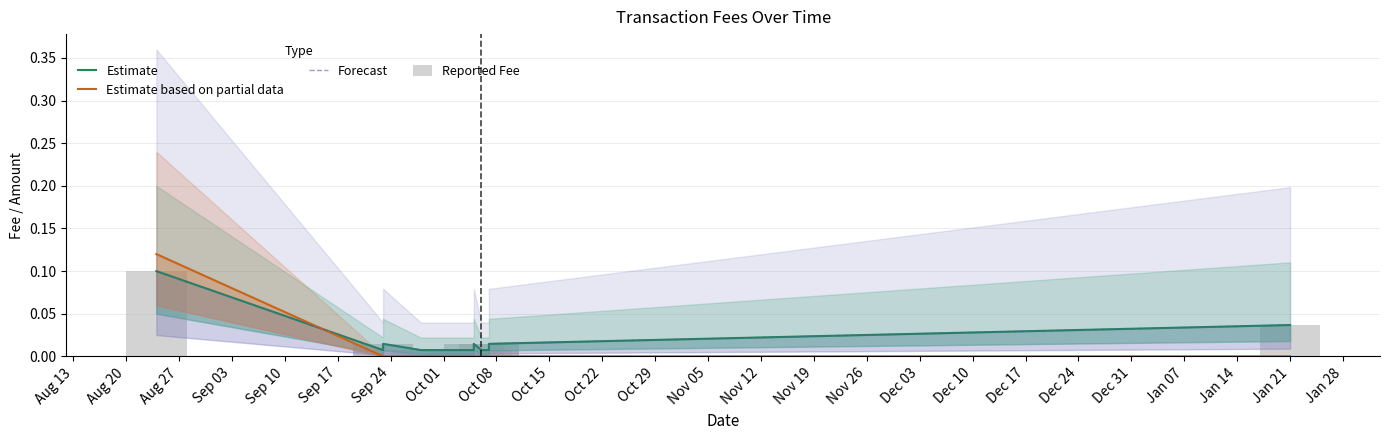

Are the bars grouped side by side (vs. stacked)?

Yes